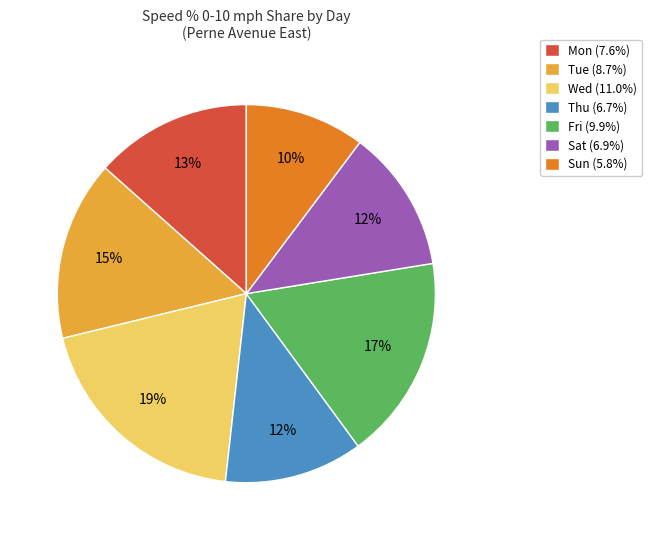

What percentage is the Thu slice, to the nearest percent?

12%